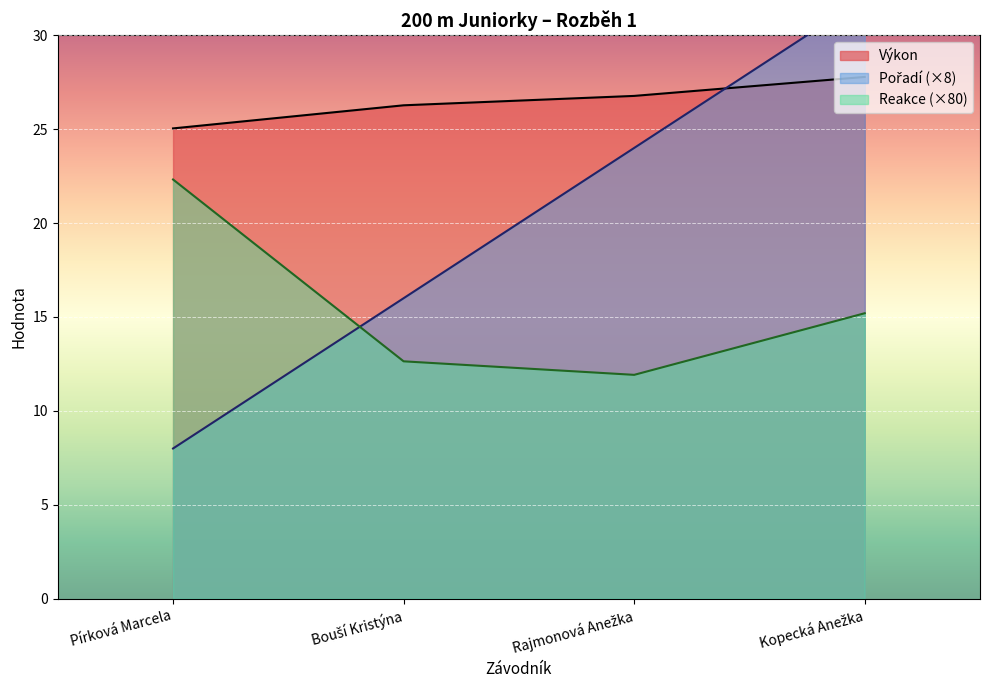

What is the value of the Pořadí point at the 3rd from the left?

24.0